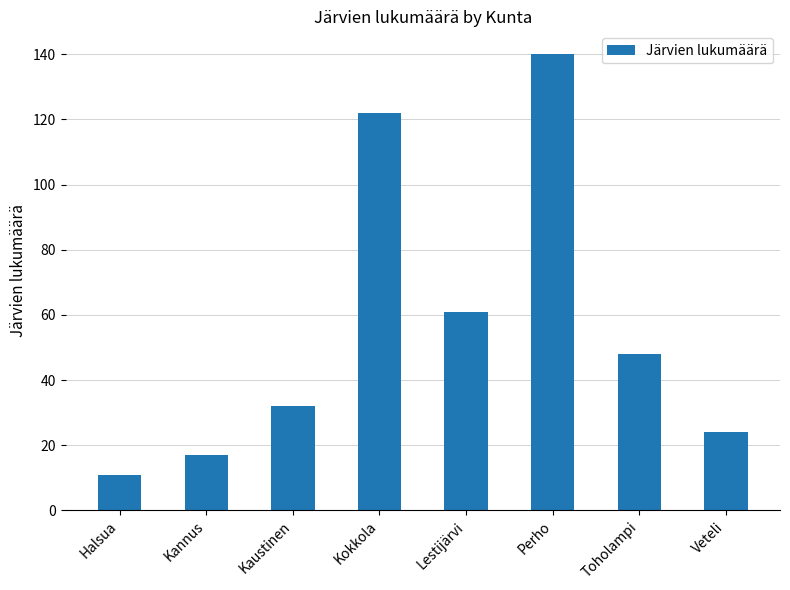

True or false: the data shows 140 at Perho.

True